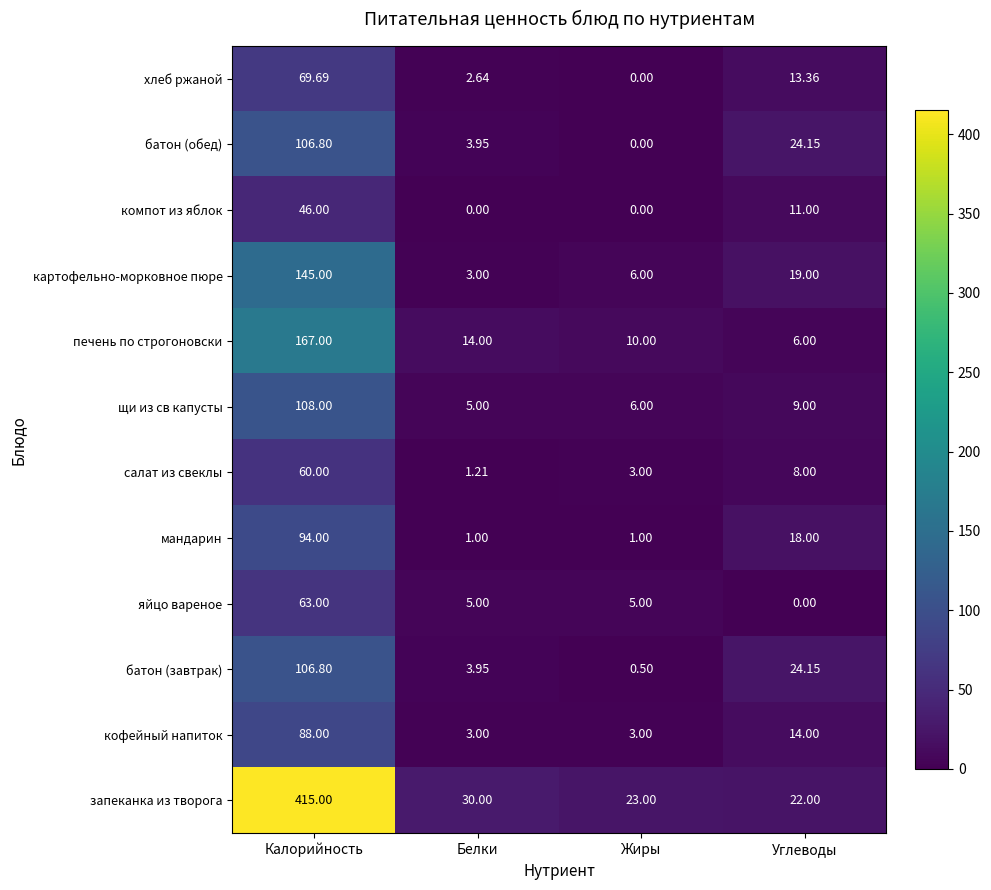

Where does the картофельно-морковное пюре series first go above 19?

Калорийность